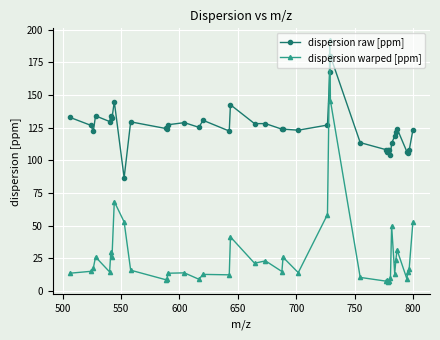

What is the maximum value for dispersion raw [ppm]?

179.9